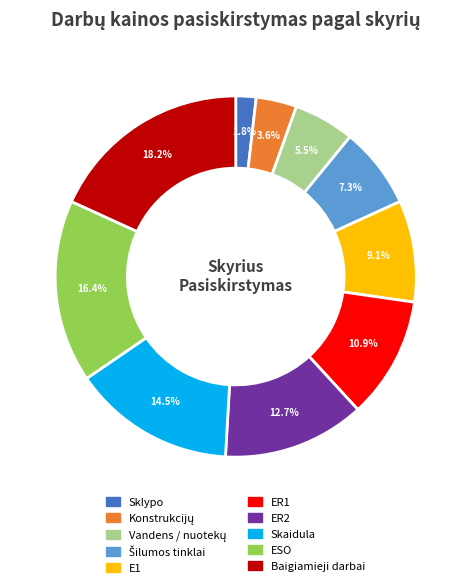

What is the smallest slice in the pie chart?

Sklypo